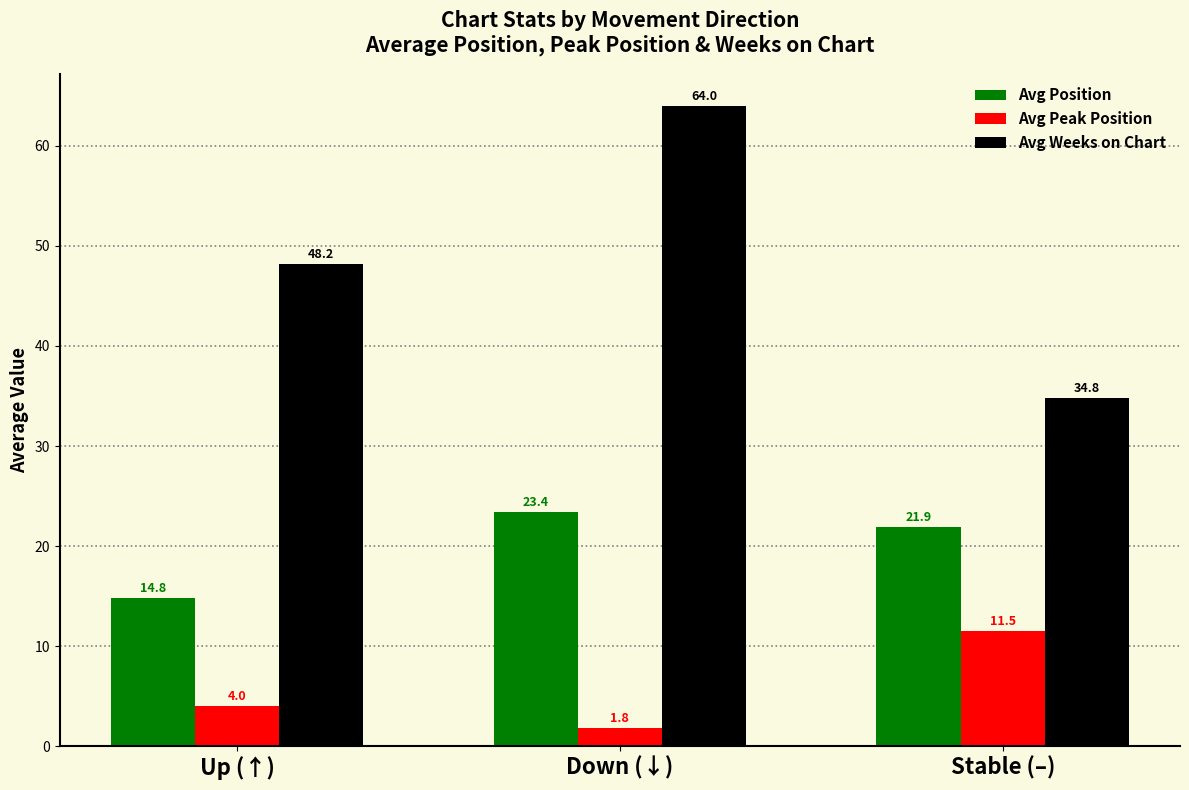

Is the value of Avg Peak Position at Down (↓) greater than the value of Avg Weeks on Chart at Up (↑)?

No